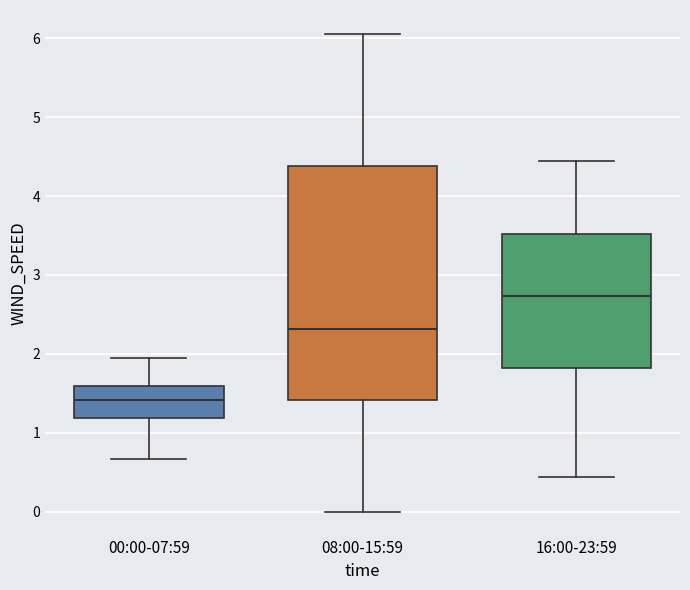

Where is the lower edge of the box for 16:00-23:59 on the y-axis? The values are not printed on the chart, so give them approximately, as read against the axis.

1.8